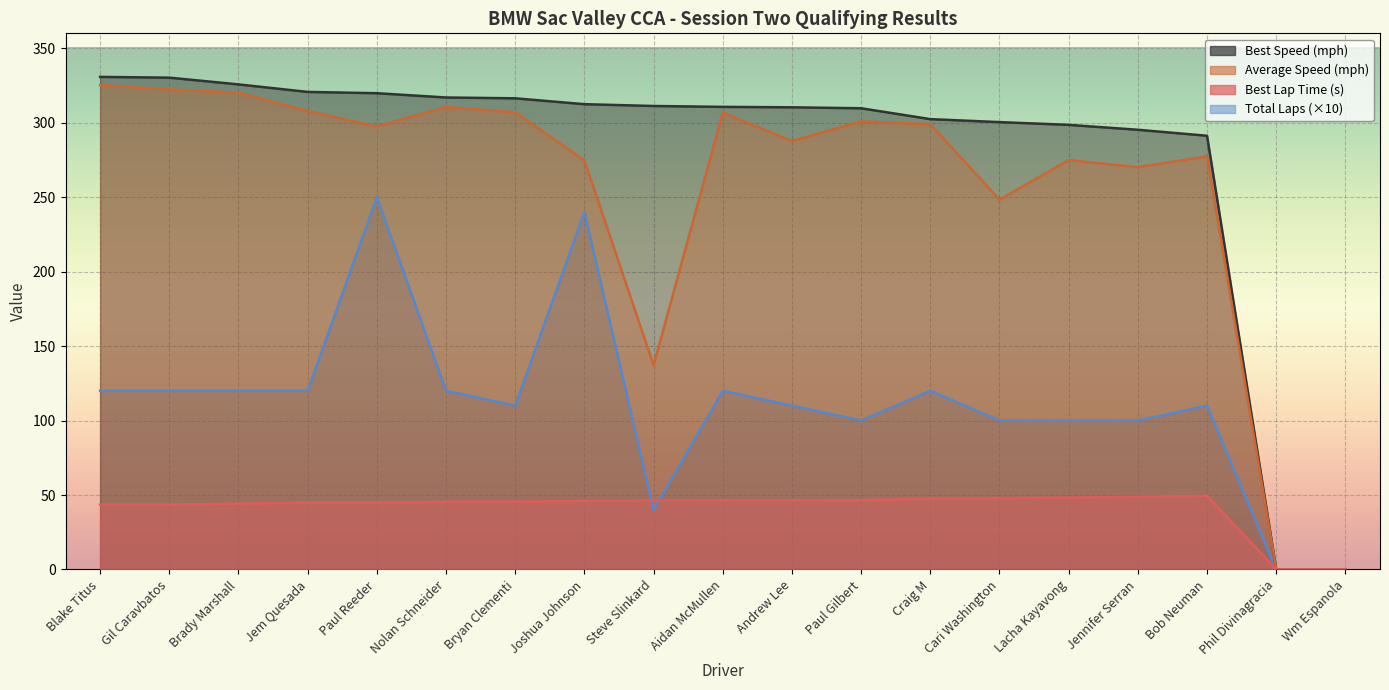

Between Paul Gilbert and Paul Reeder, which is larger?

Paul Reeder